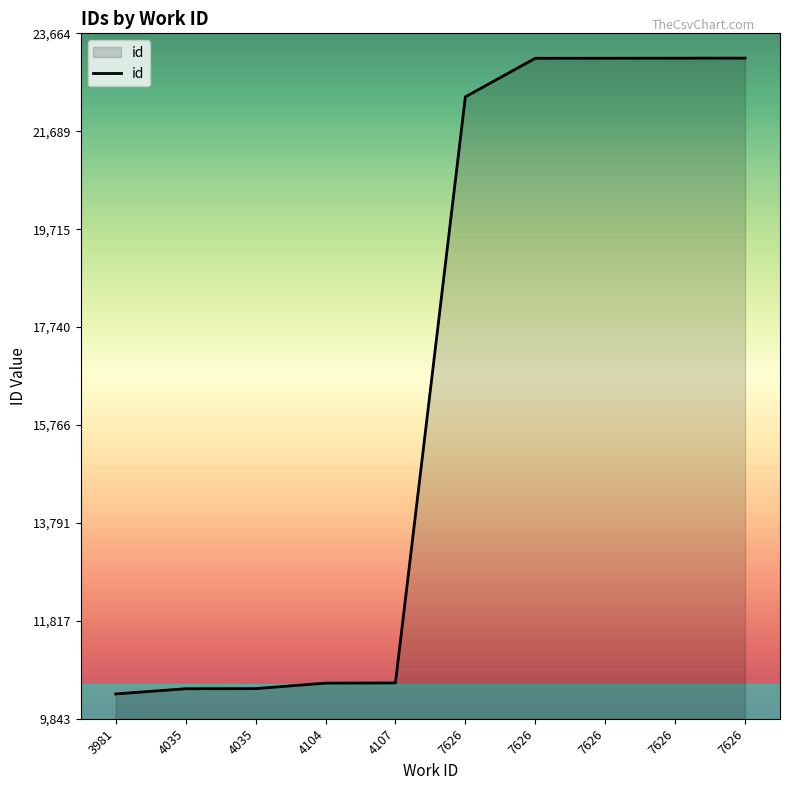

List the labels in order of value, smallest first.

3981, 4035, 4035, 4104, 4107, 7626, 7626, 7626, 7626, 7626